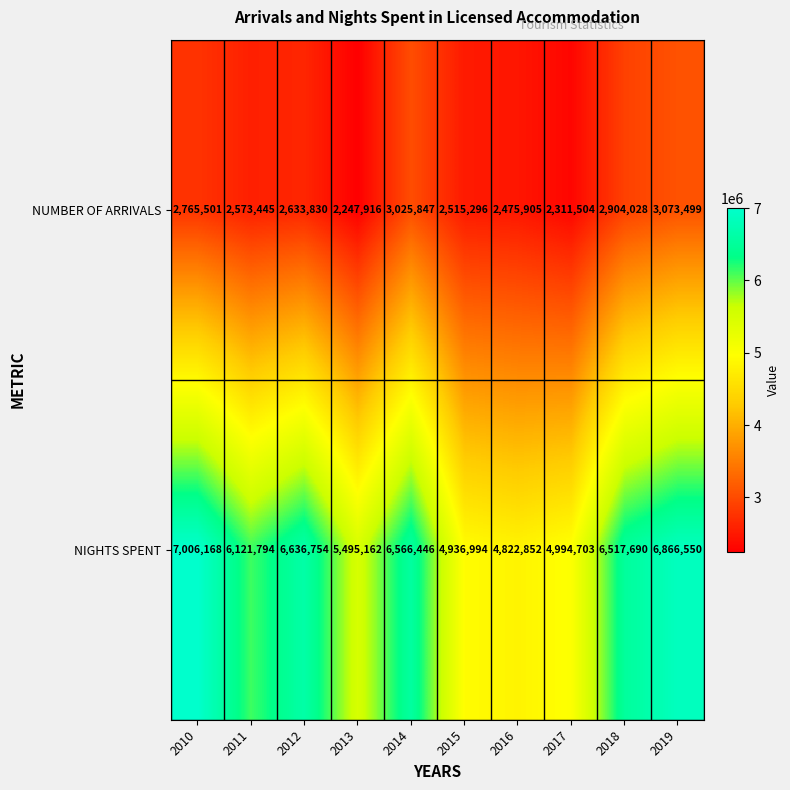

The value of NUMBER OF ARRIVALS at 2010 is 2765501. True or false?

True